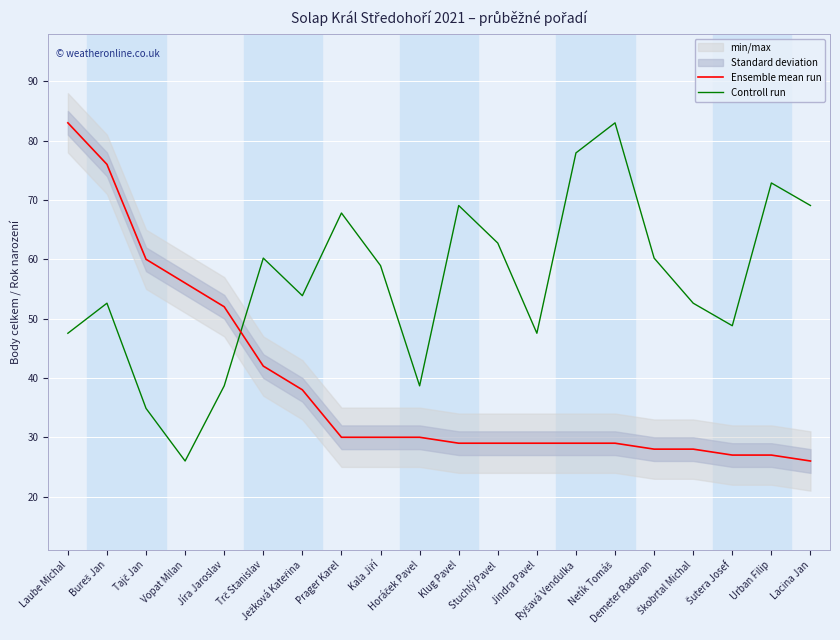

Between Urban Filip and Jíra Jaroslav, which is larger?

Jíra Jaroslav